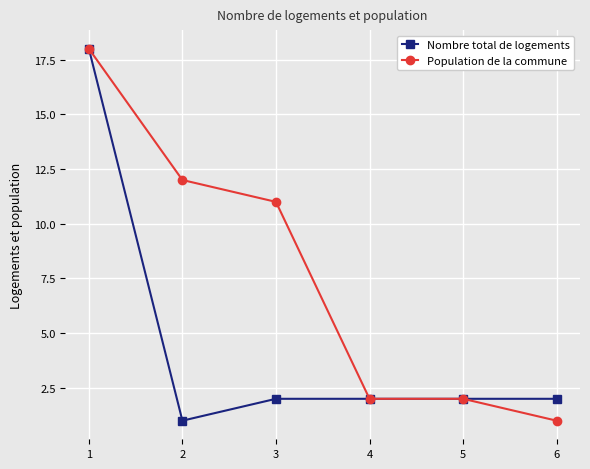

Which category has the highest value across all series?

1